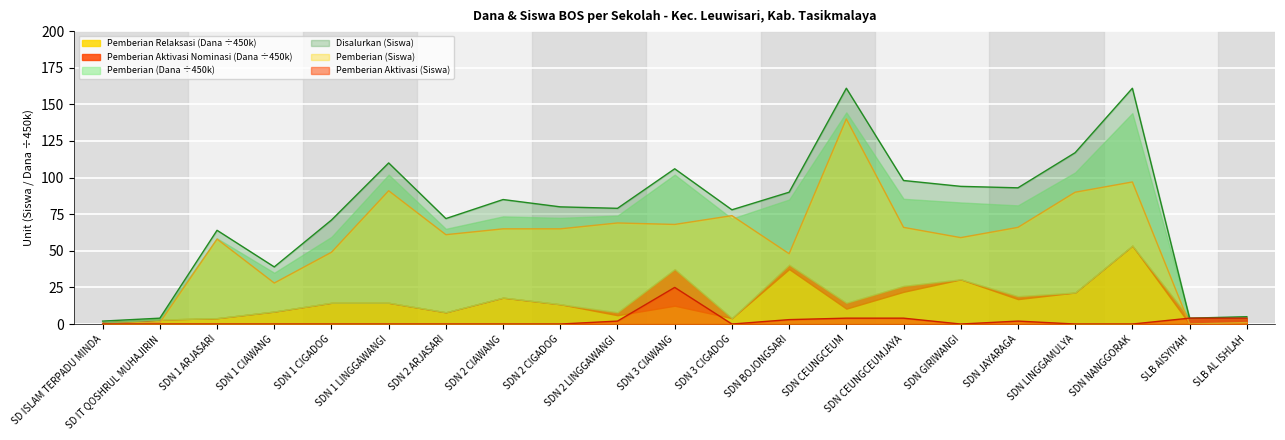

True or false: Pemberian Dari Aktivasi Nominasi (Dana) and Pemberian (Dana) intersect in this chart.

True